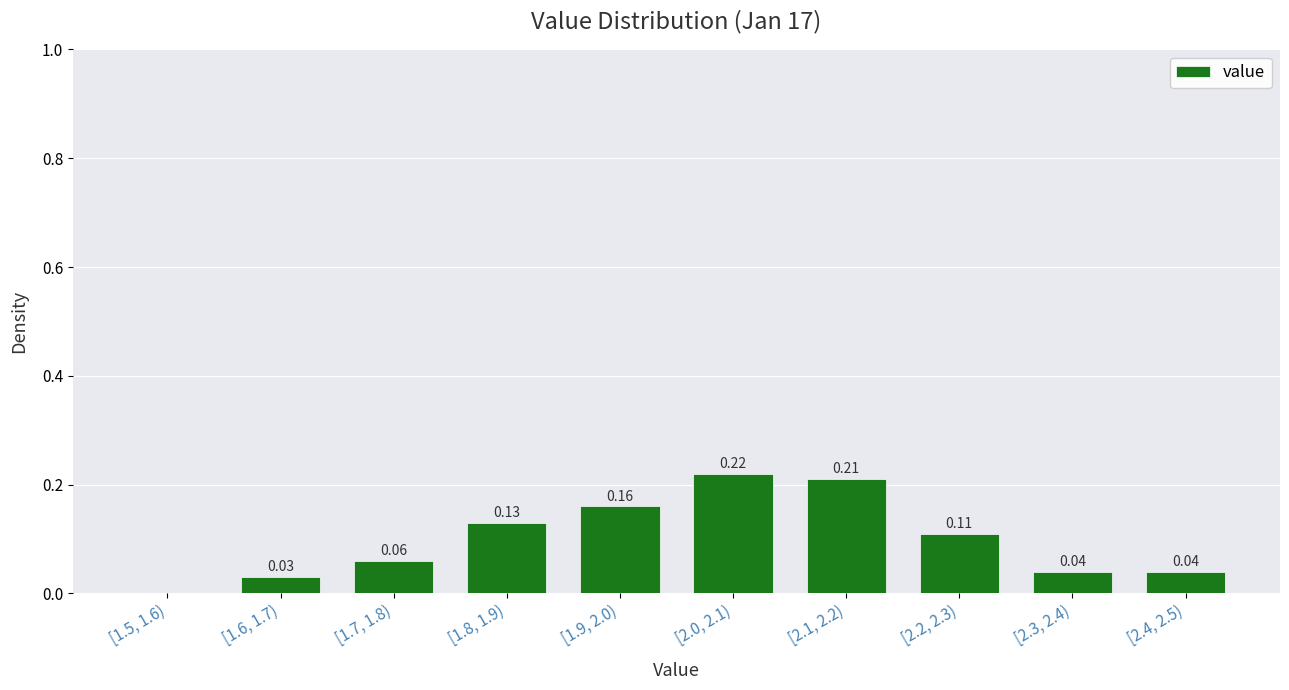

Between [1.8, 1.9) and [2.1, 2.2), which is larger?

[2.1, 2.2)